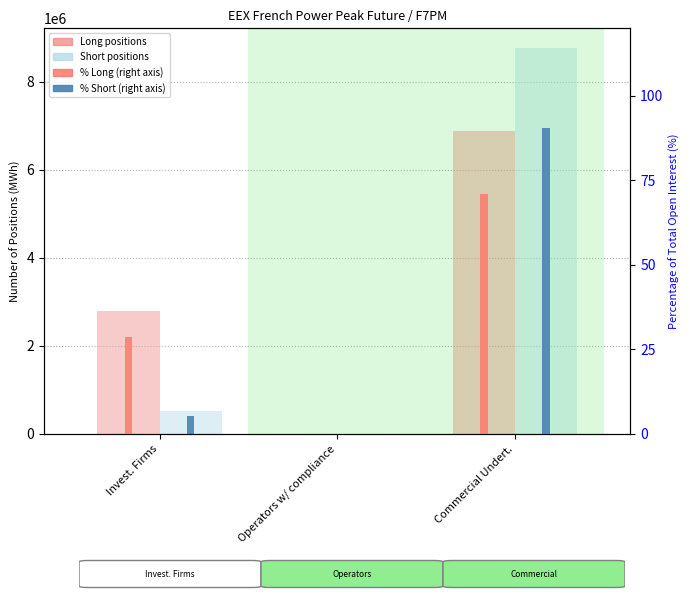

What is the label of the 1st bar from the right?

Commercial Undert.